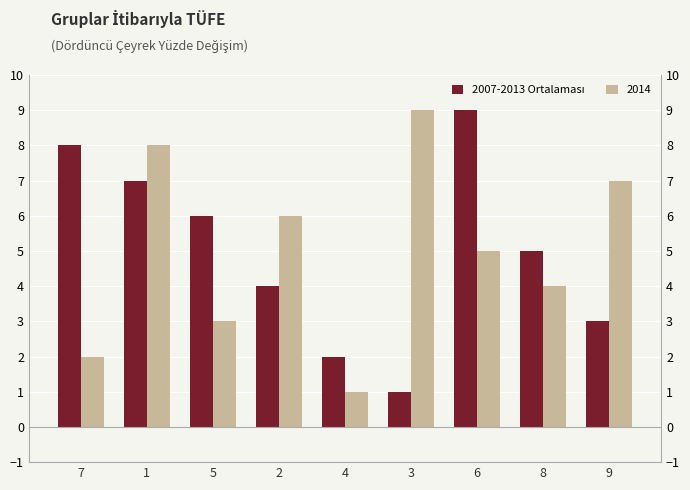

What is the change in value from 6 to 8?

-4